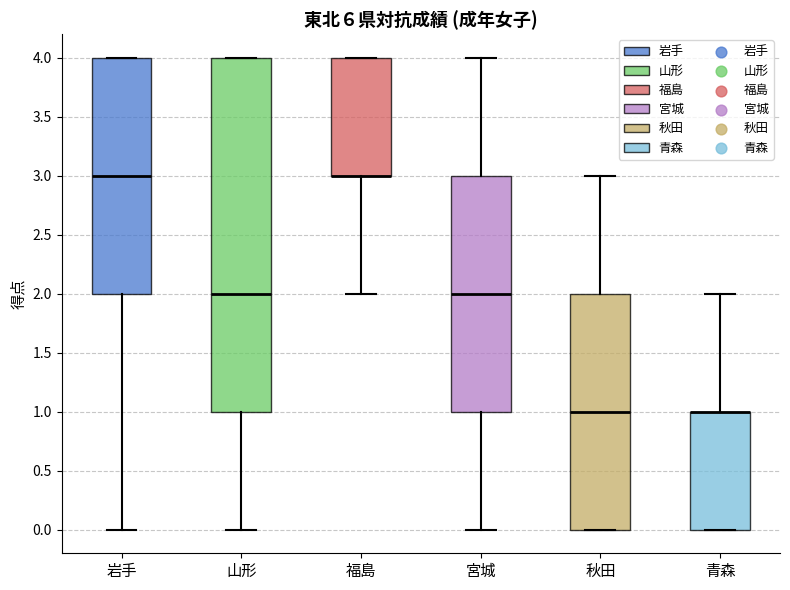

Reading left to right, transcribe this box plot: for each box, give where its median line is, the range the box spans, and where its two whiskers end, as read against the y-axis. The values are not printed on the chart, so give them approximately, as read against the axis.

岩手: median 3, box 2 to 4, whiskers 0 to 4
山形: median 2, box 1 to 4, whiskers 0 to 4
福島: median 3 (drawn on the box's lower edge), box 3 to 4, whiskers 2 to 4
宮城: median 2, box 1 to 3, whiskers 0 to 4
秋田: median 1, box 0 to 2, whiskers 0 to 3
青森: median 1 (drawn on the box's upper edge), box 0 to 1, whiskers 0 to 2